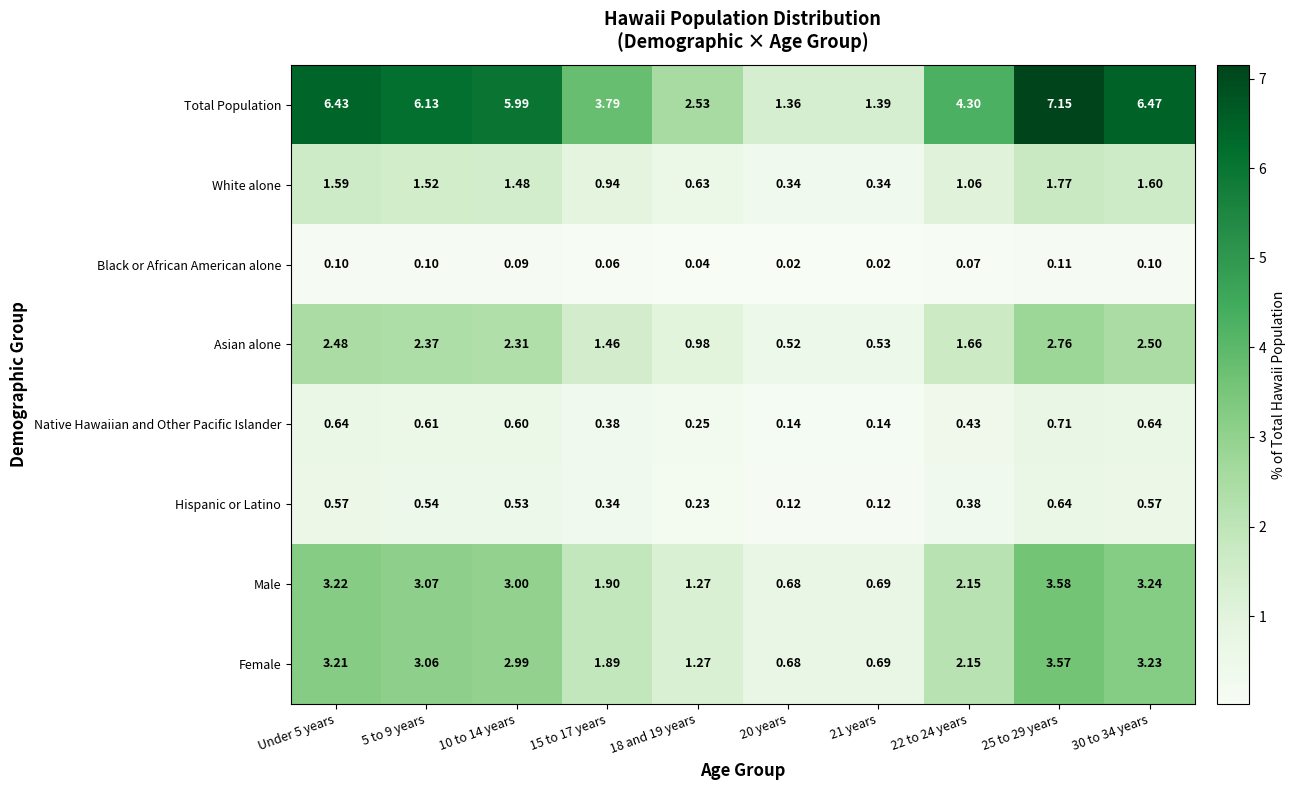

Rank the series at 10 to 14 years from highest to lowest value.

Total Population, Male, Female, Asian alone, White alone, Native Hawaiian and Other Pacific Islander, Hispanic or Latino, Black or African American alone